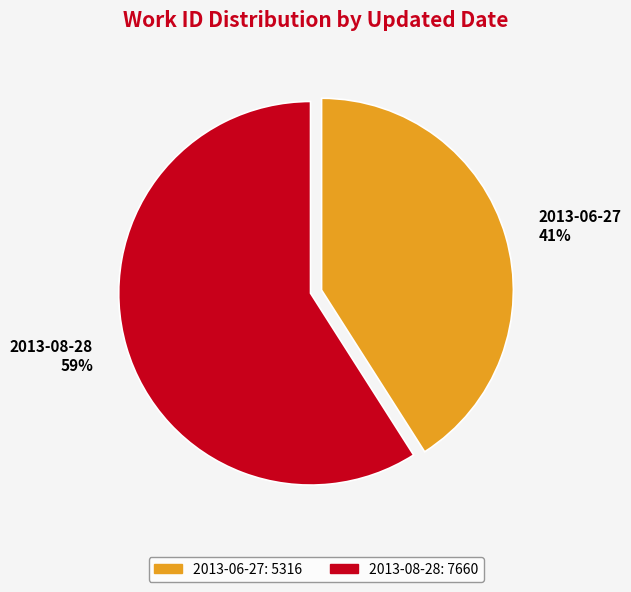

True or false: 2013-08-28 accounts for 59% of the total.

True